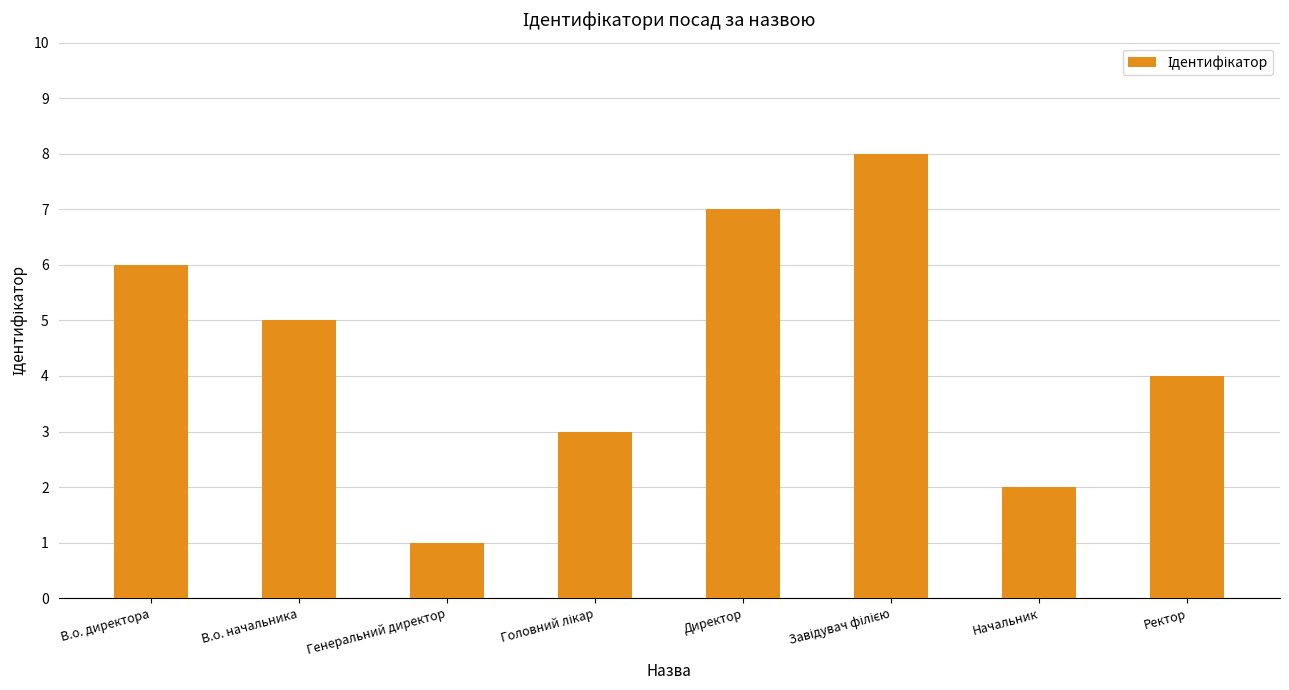

Does the chart contain any negative values?

No